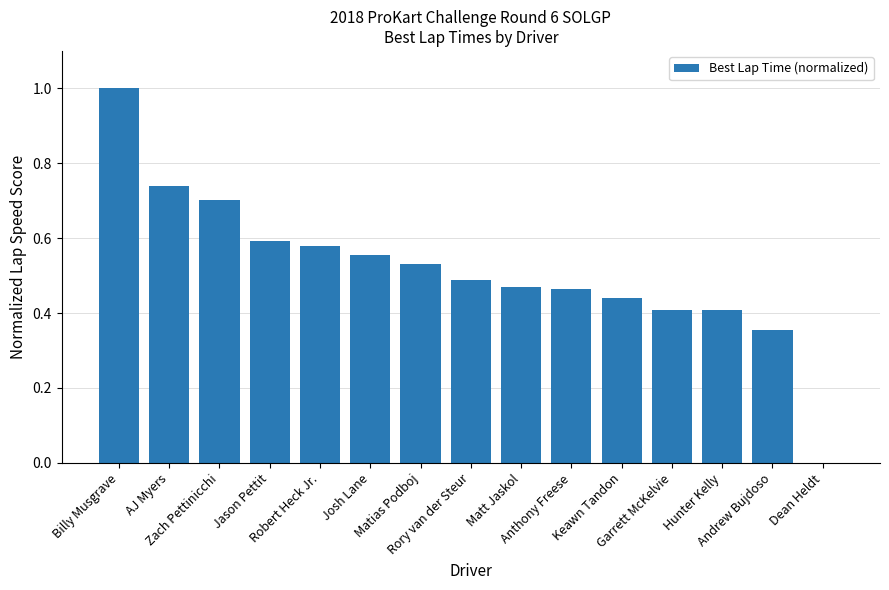

Count the values in the range 0 to 1.

15